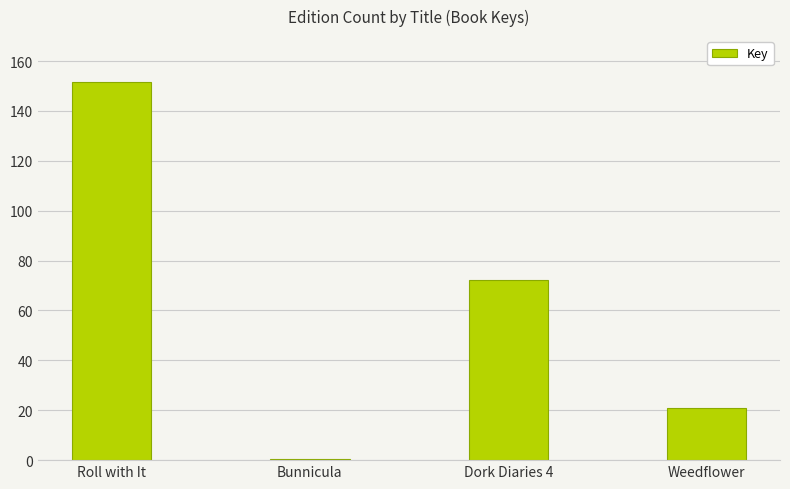

How many values are between 20961863 and 151470306?

3